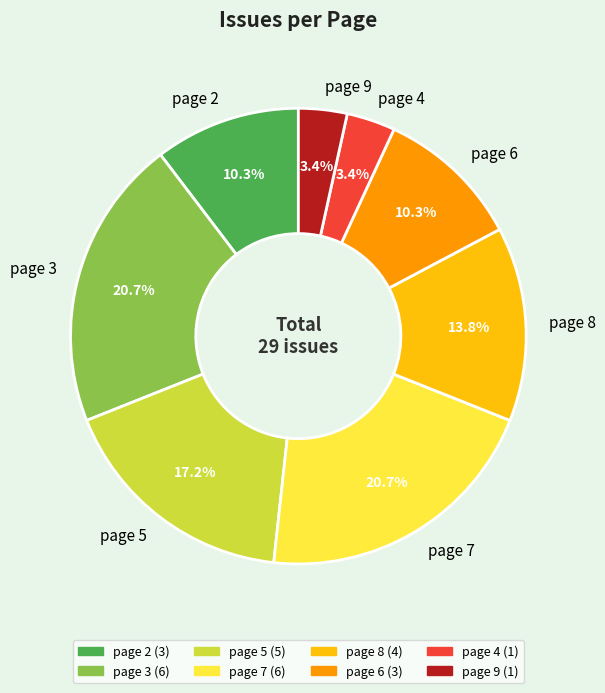

Is page 3 the majority of the pie?

No